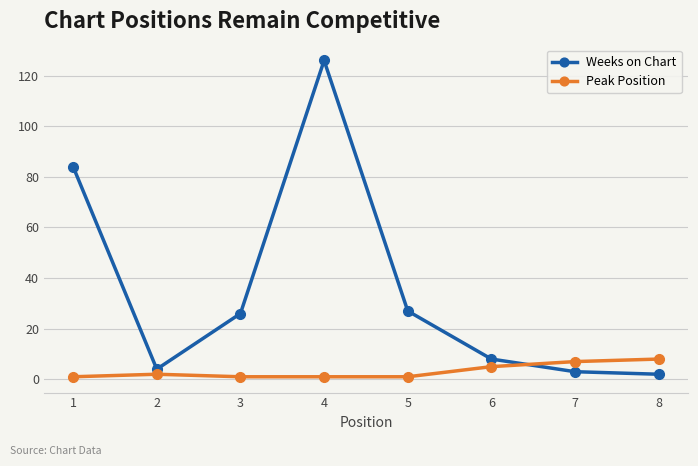

What is the difference between the second highest and minimum values in the Weeks on Chart series?

82